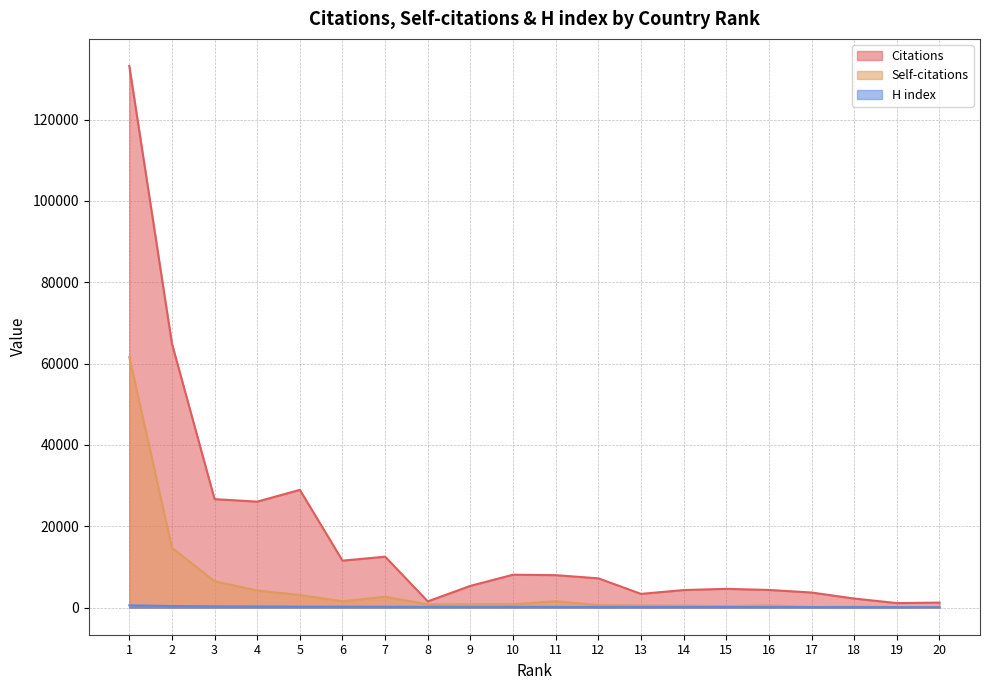

Which category has the highest value in the H index series?

1